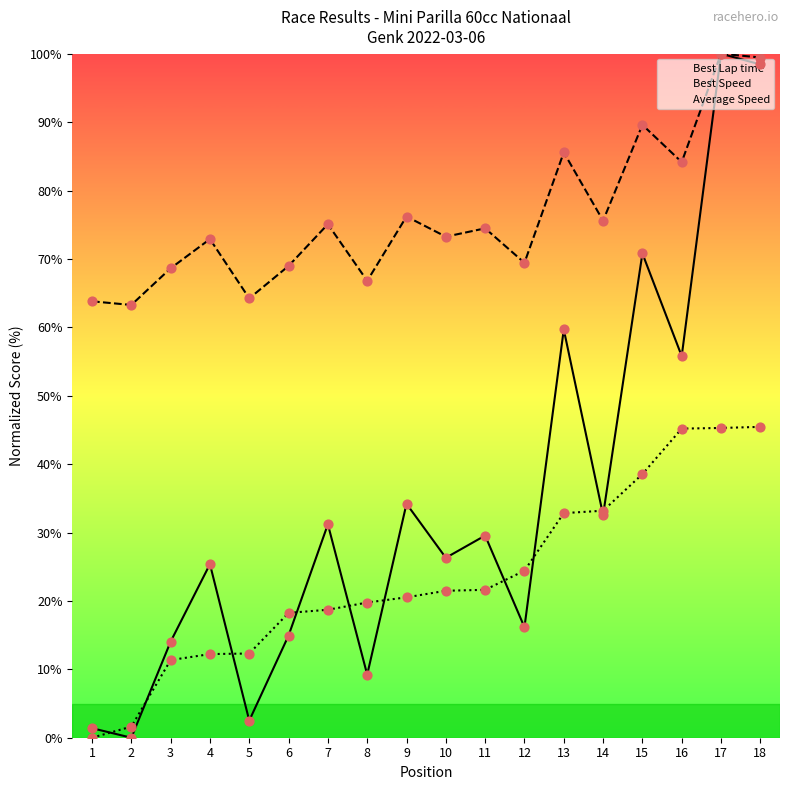

What are all the series names shown in the legend?

Best Lap time, Best Speed, Average Speed